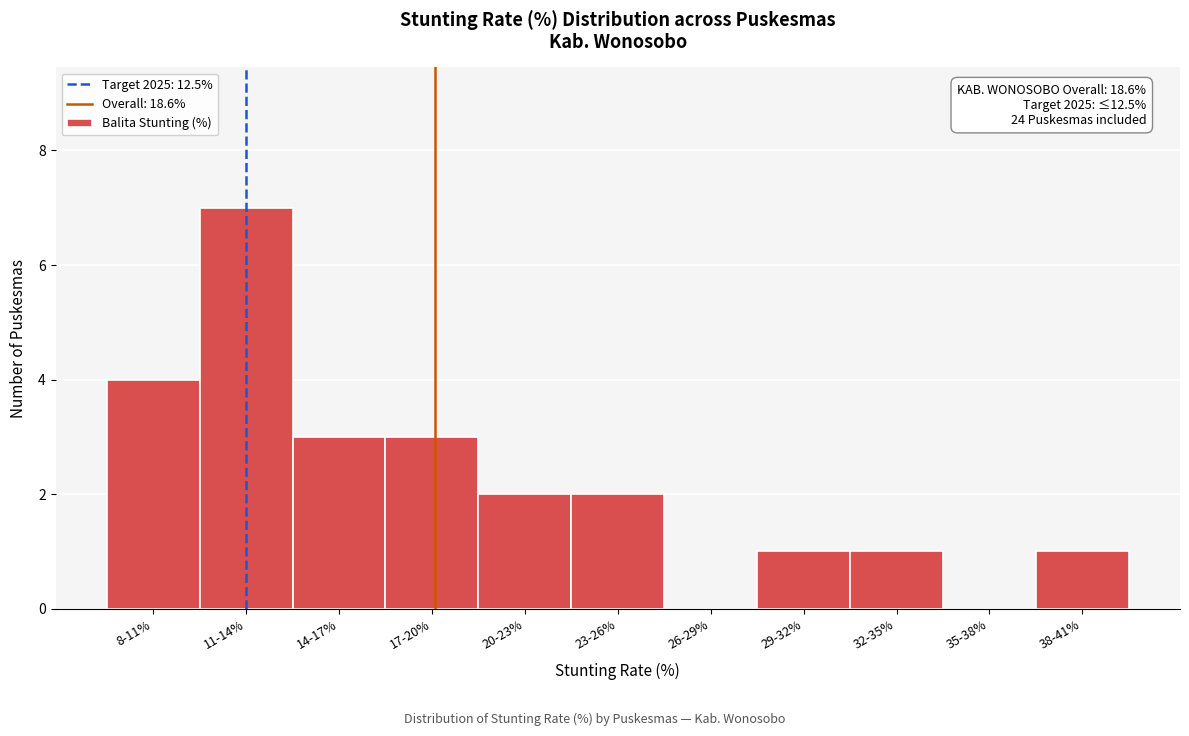

Reading left to right, list all the values displayed in this chart.

8-11%=4	11-14%=7	14-17%=3	17-20%=3	20-23%=2	23-26%=2	26-29%=0	29-32%=1	32-35%=1	35-38%=0	38-41%=1